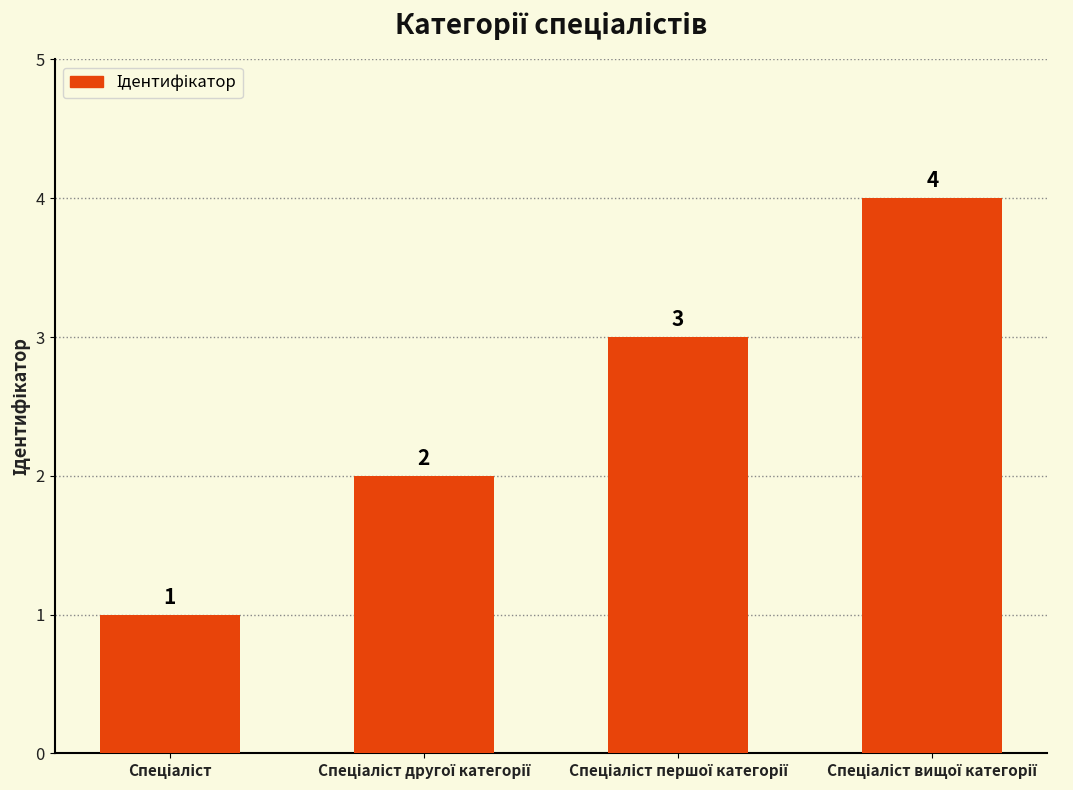

What is the maximum value shown in the chart?

4